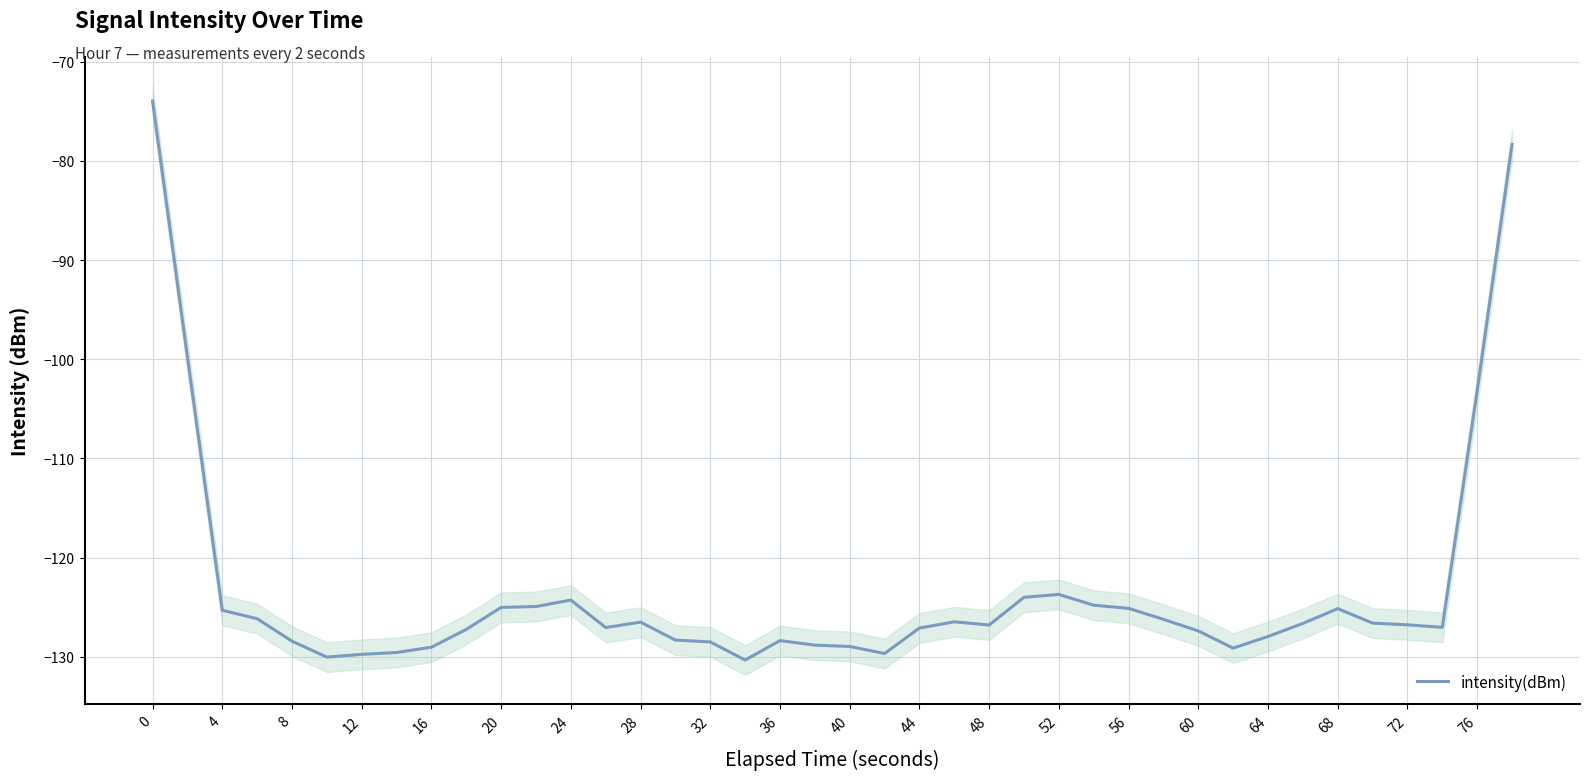

What is the maximum value for intensity(dBm)?

-74.0